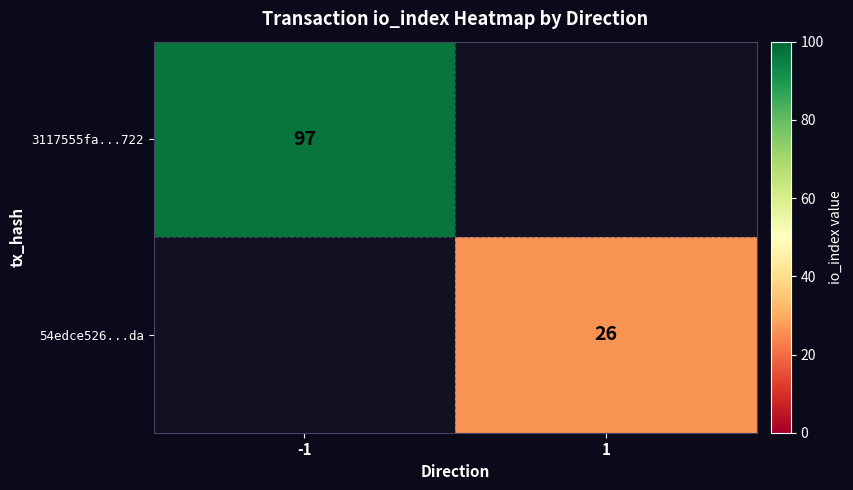

The 54edce526...da series shows 37 at 1. True or false?

False